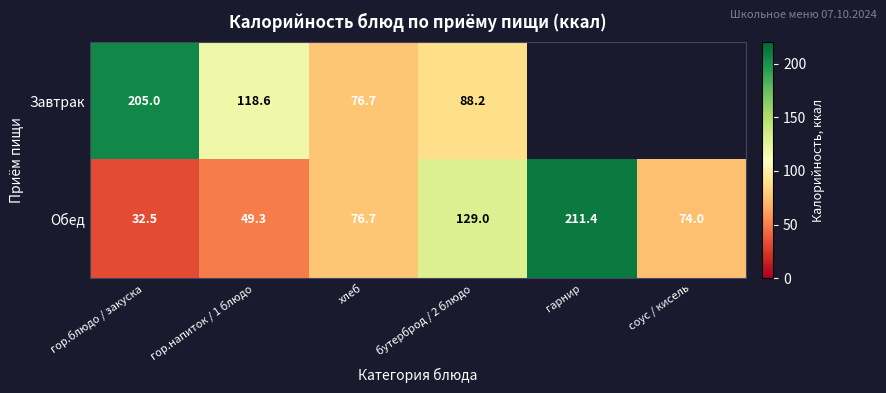

Read the Обед value at гор.напиток / 1 блюдо.

49.3